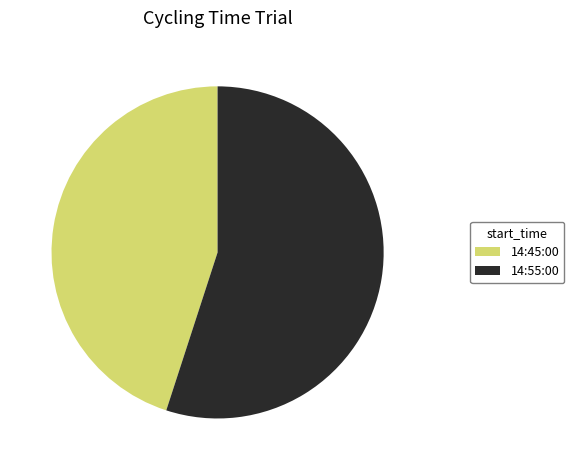

Is there any slice that represents more than half of the pie?

Yes